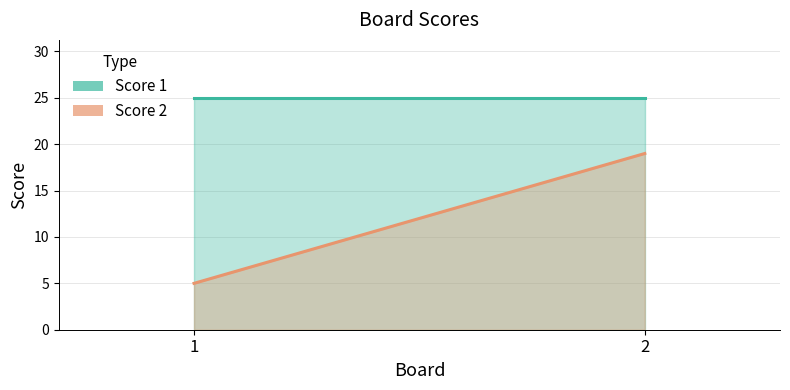

What are all the series names shown in the legend?

Score 1, Score 2